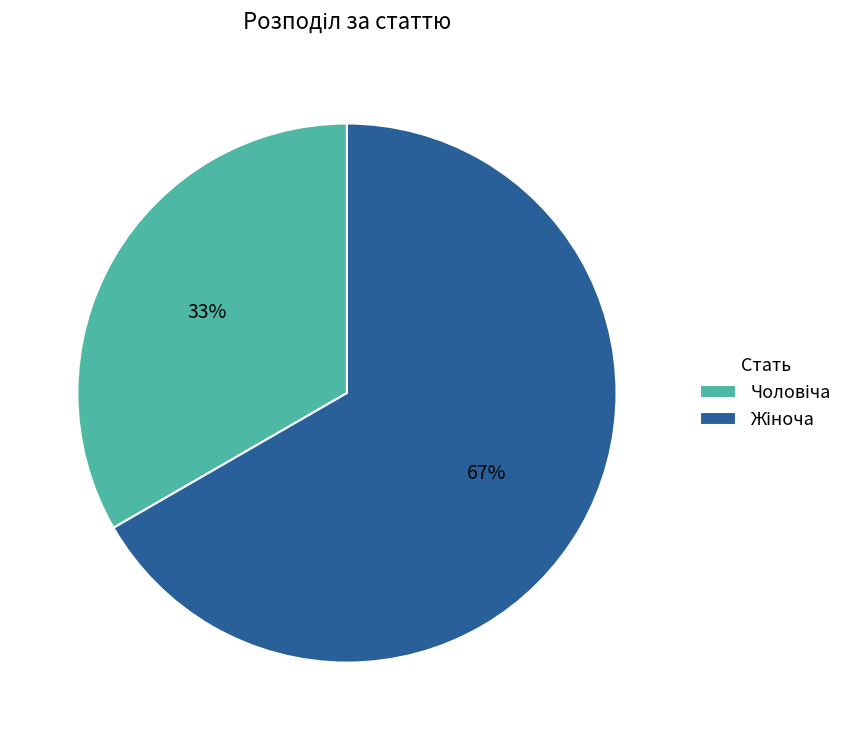

To the nearest percent, what is the average slice percentage?

50%